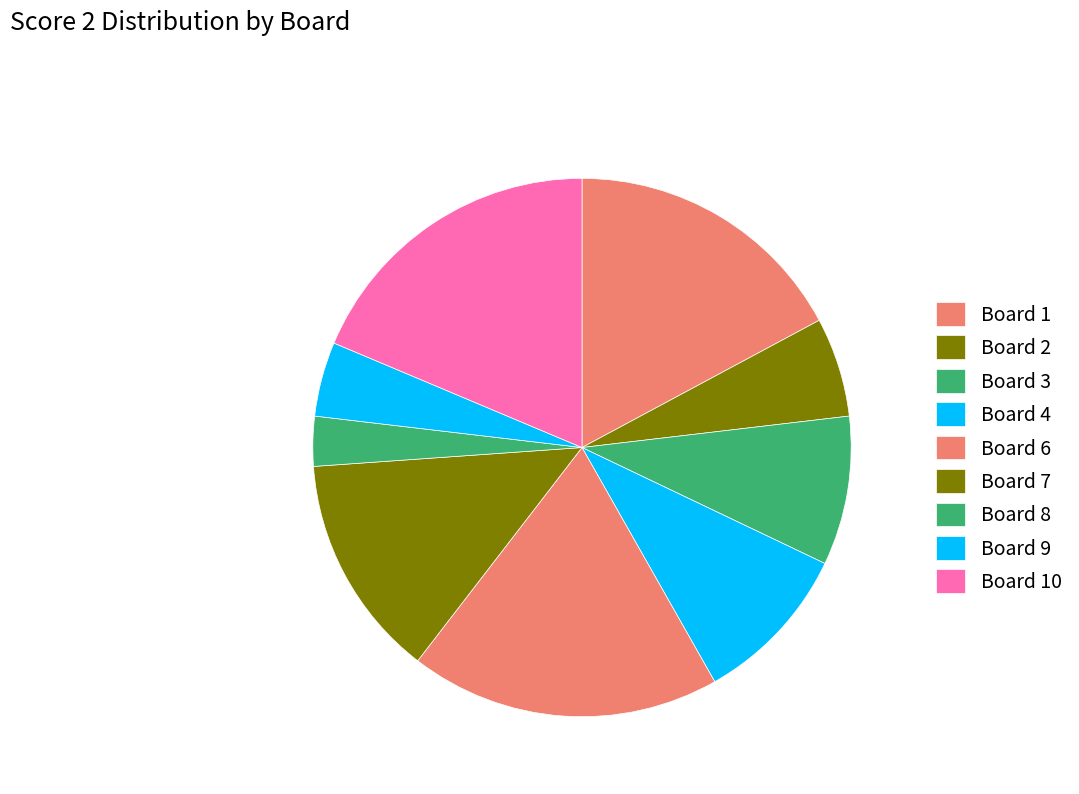

What percentage is NOT represented by Board 7?

86.6%